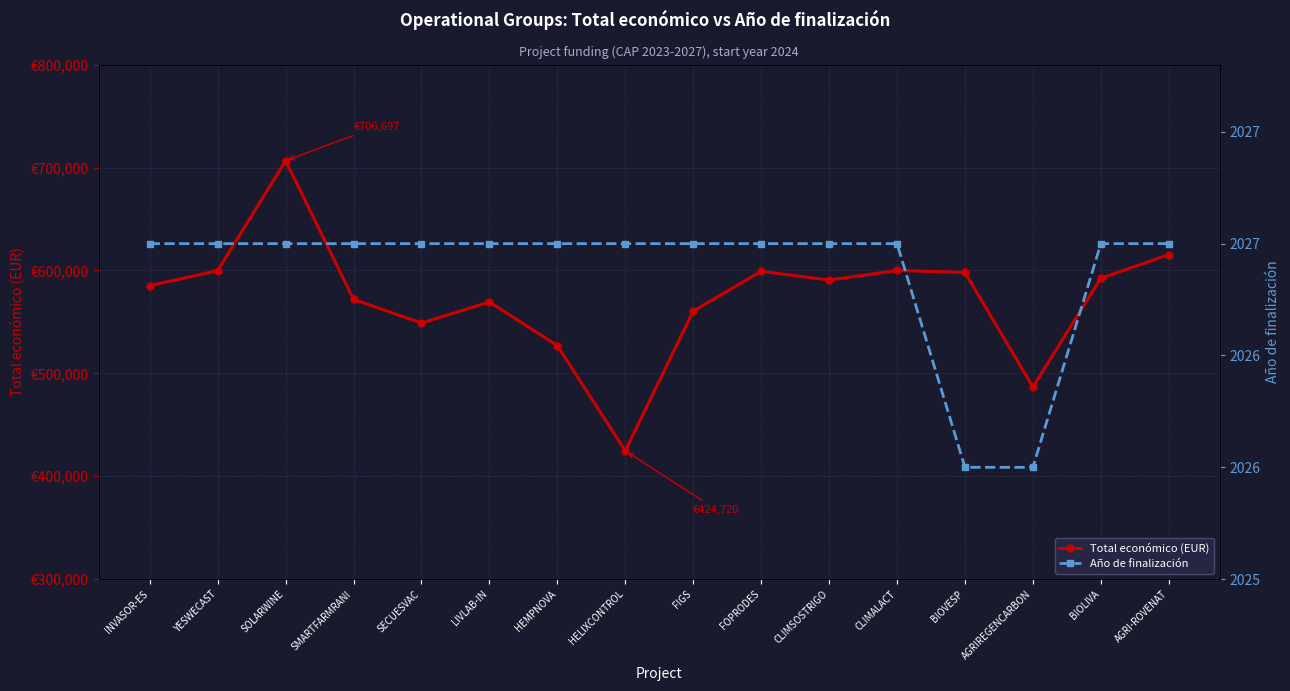

Which series has the largest total across all categories?

Total económico (EUR)